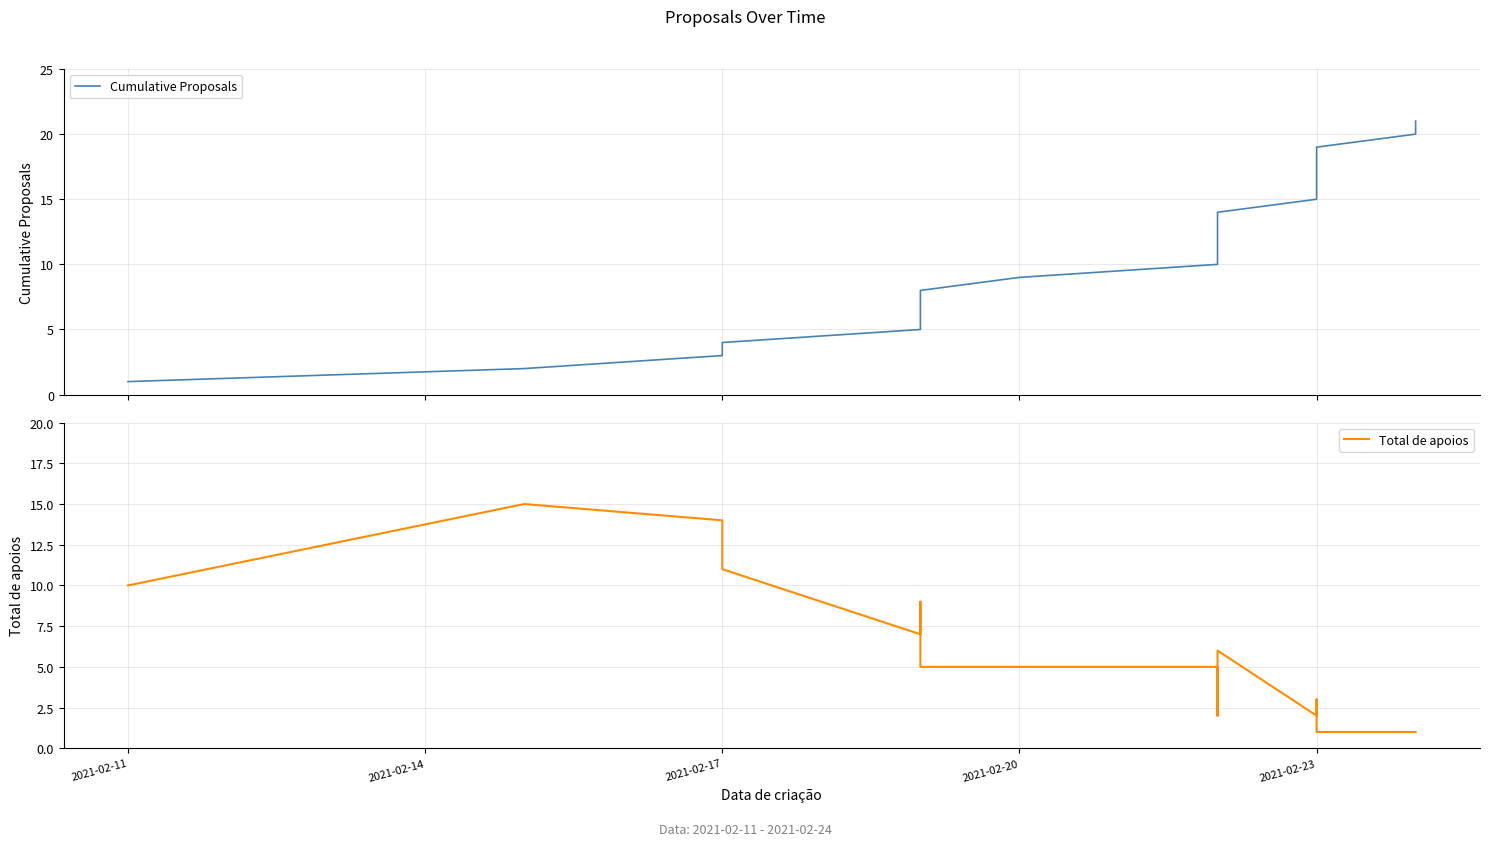

What is the lowest value of the Total de apoios series?

1